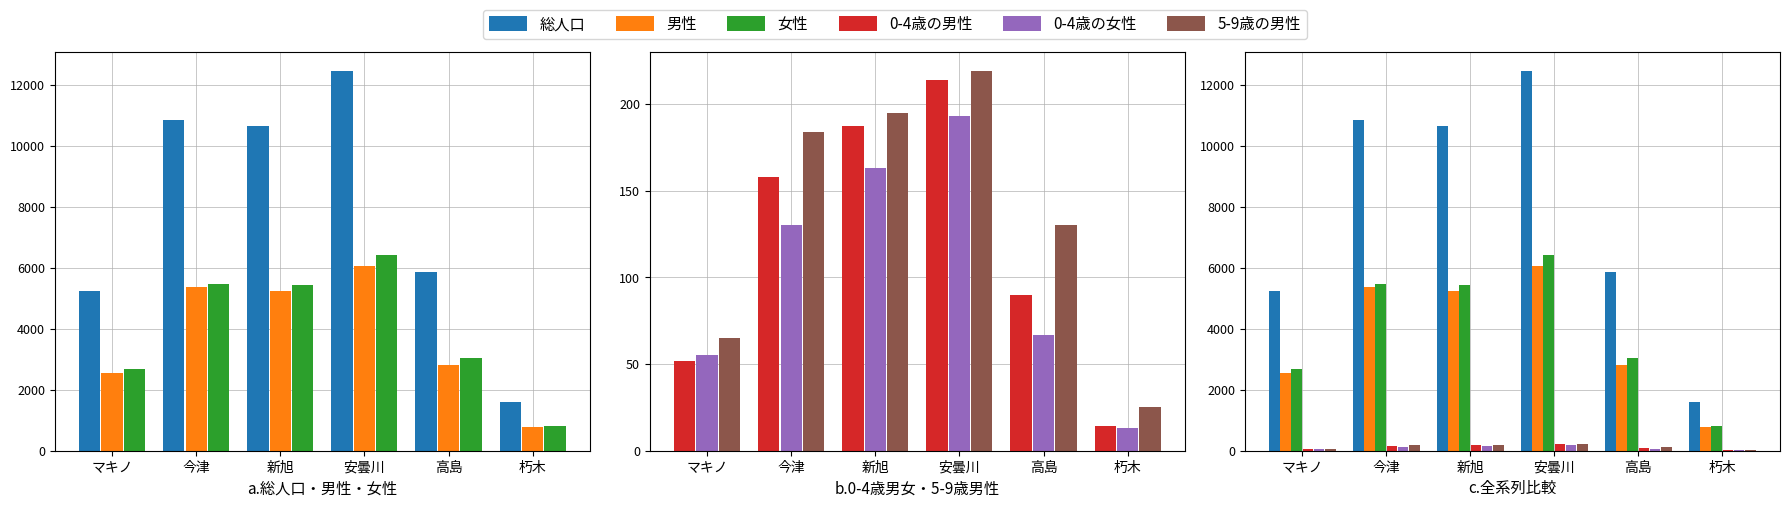

Reading right to left, extract all data points from this chart.

総人口: 朽木=1597	高島=5846	安曇川=12455	新旭=10662	今津=10837	マキノ=5250
男性: 朽木=789	高島=2802	安曇川=6050	新旭=5237	今津=5372	マキノ=2555
女性: 朽木=808	高島=3044	安曇川=6405	新旭=5425	今津=5465	マキノ=2695
0-4歳の男性: 朽木=14	高島=90	安曇川=214	新旭=187	今津=158	マキノ=52
0-4歳の女性: 朽木=13	高島=67	安曇川=193	新旭=163	今津=130	マキノ=55
5-9歳の男性: 朽木=25	高島=130	安曇川=219	新旭=195	今津=184	マキノ=65